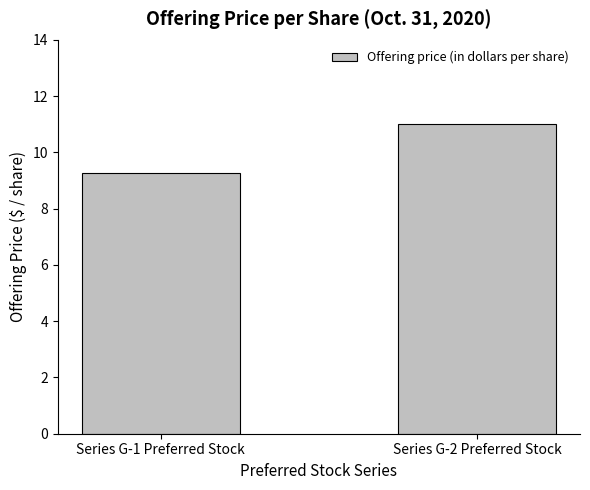

Between Series G-2 Preferred Stock and Series G-1 Preferred Stock, which is larger?

Series G-2 Preferred Stock